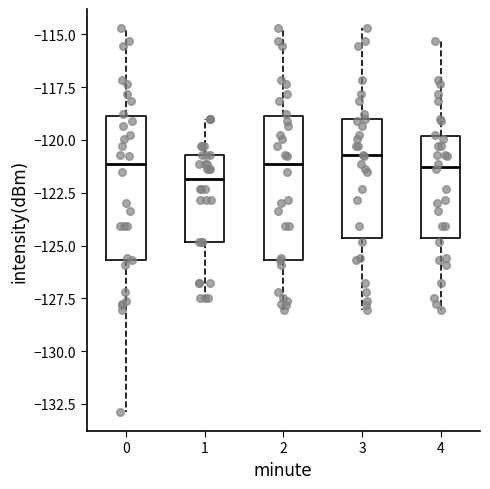

Reading left to right, transcribe this box plot: for each box, give where its median line is, the range the box spans, and where its two whiskers end, as read against the y-axis. The values are not printed on the chart, so give them approximately, as read against the axis.

0: median -121.0, box -125.5 to -119.0, whiskers -133.0 to -114.5
1: median -122.0, box -125.0 to -120.5, whiskers -127.5 to -119.0
2: median -121.0, box -125.5 to -119.0, whiskers -128.0 to -114.5
3: median -120.5, box -124.5 to -119.0, whiskers -128.0 to -114.5
4: median -121.5, box -124.5 to -120.0, whiskers -128.0 to -115.5